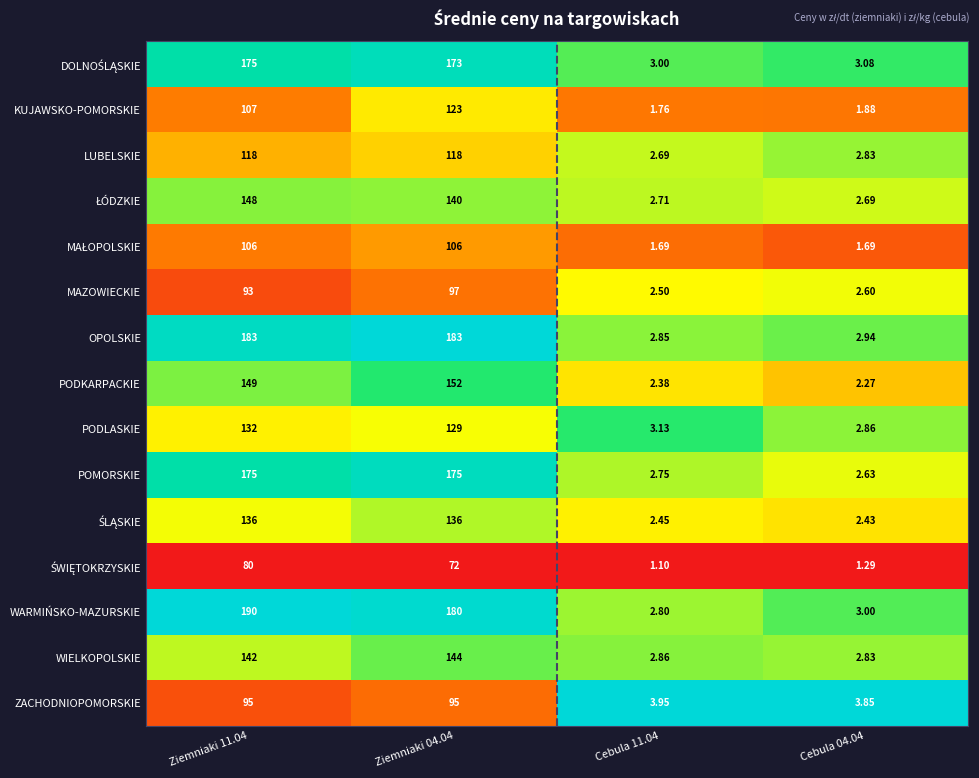

Which series has the largest range (max minus min)?

WARMIŃSKO-MAZURSKIE